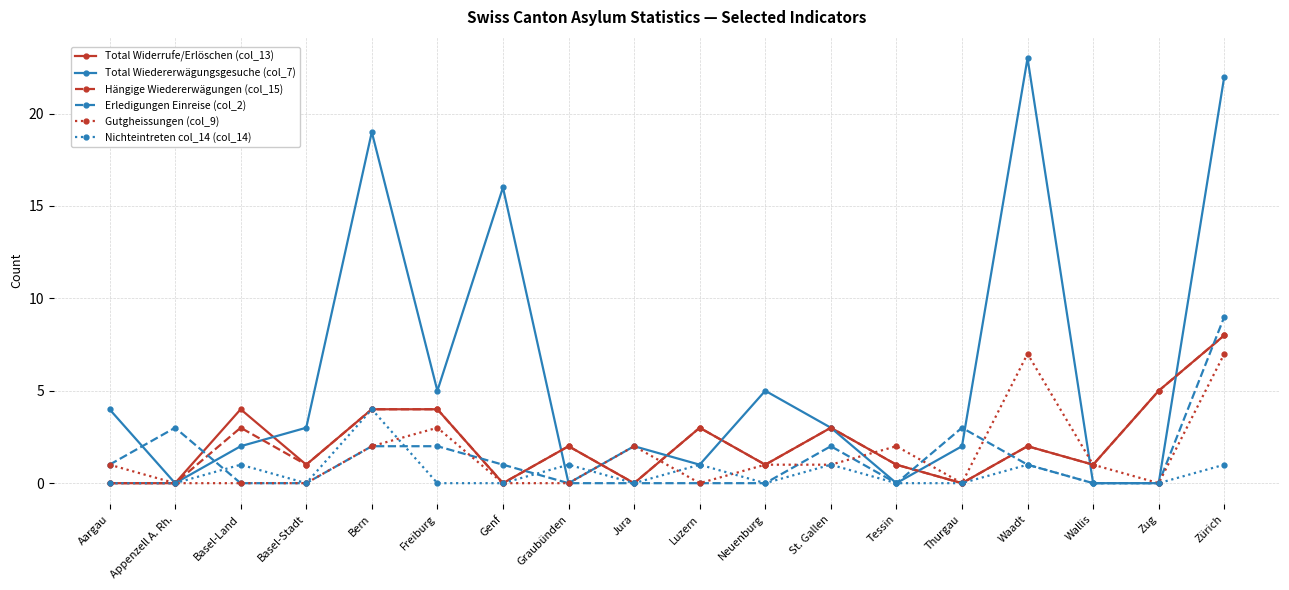

The Gutgheissungen (col_9) series shows 1 at Neuenburg. True or false?

True